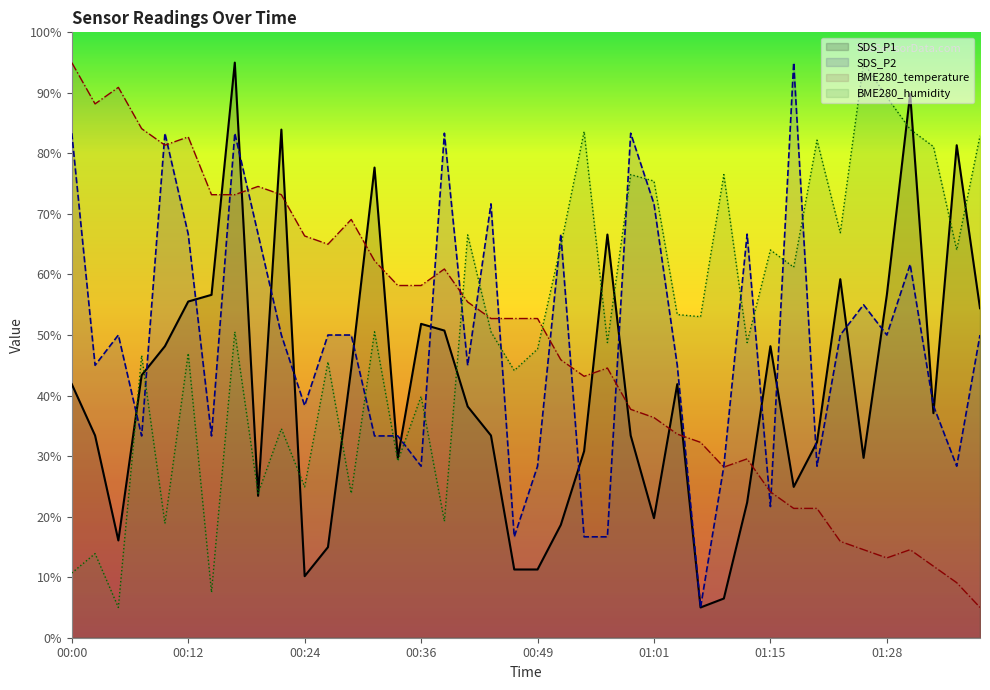

What is the approximate value of BME280_temperature at 00:27?

65.0